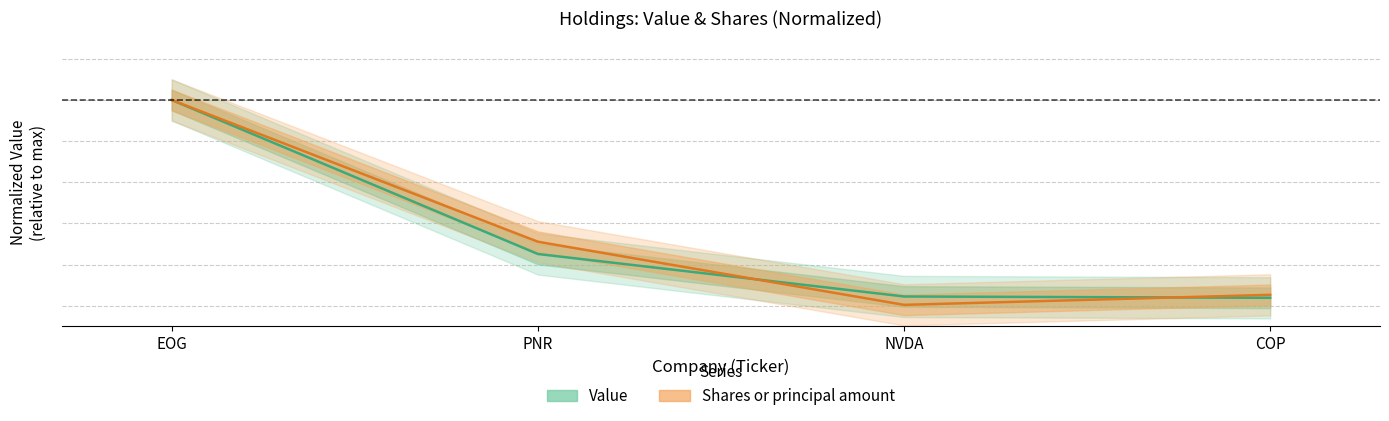

Reading left to right, transcribe all the data shown in this chart.

Value: EOG=1.0	PNR=0.3	NVDA=0.0	COP=0.0
Shares or principal amount: EOG=1.0	PNR=0.3	NVDA=0.0	COP=0.1